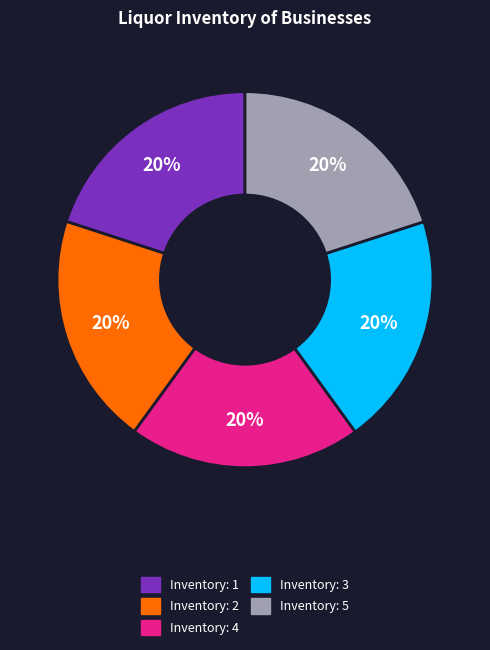

To the nearest percent, what is the average slice percentage?

20%